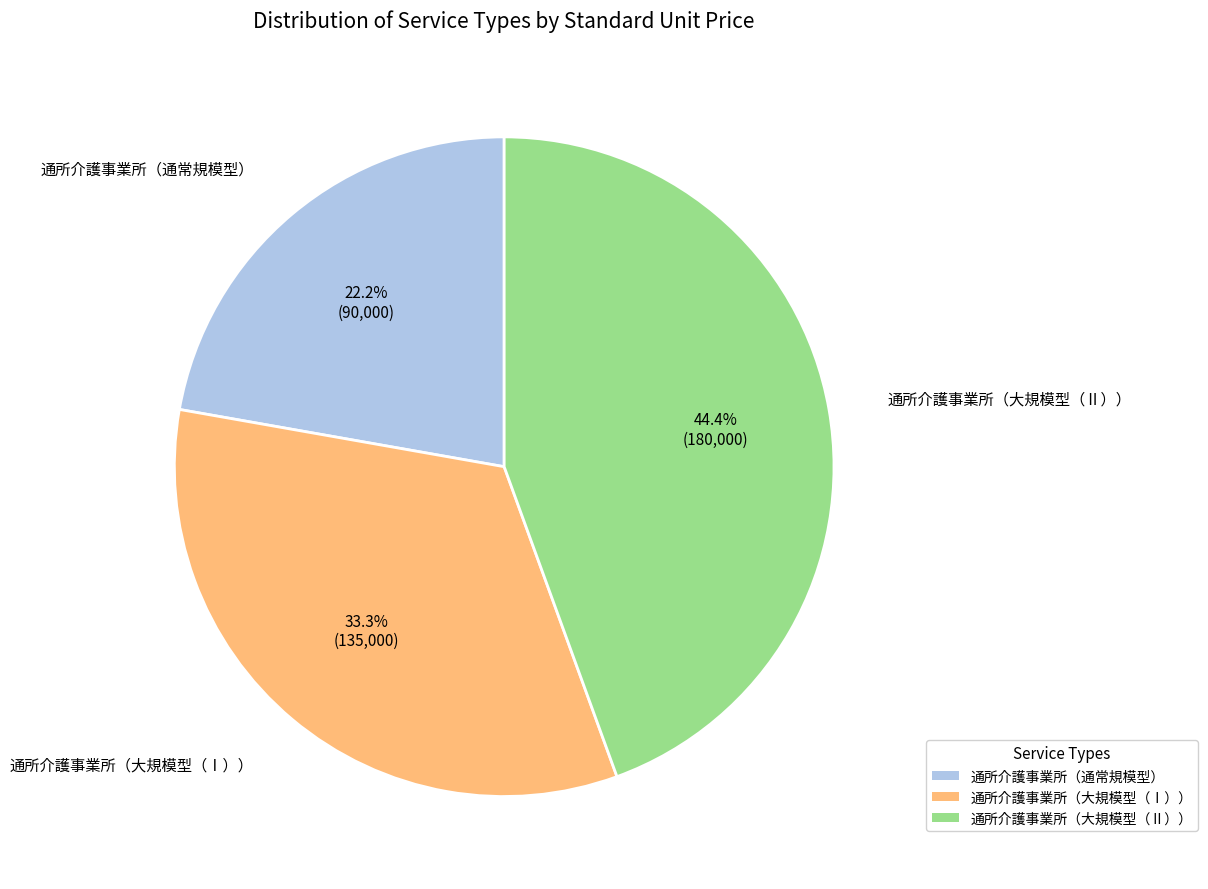

Count the number of slices in the pie.

3